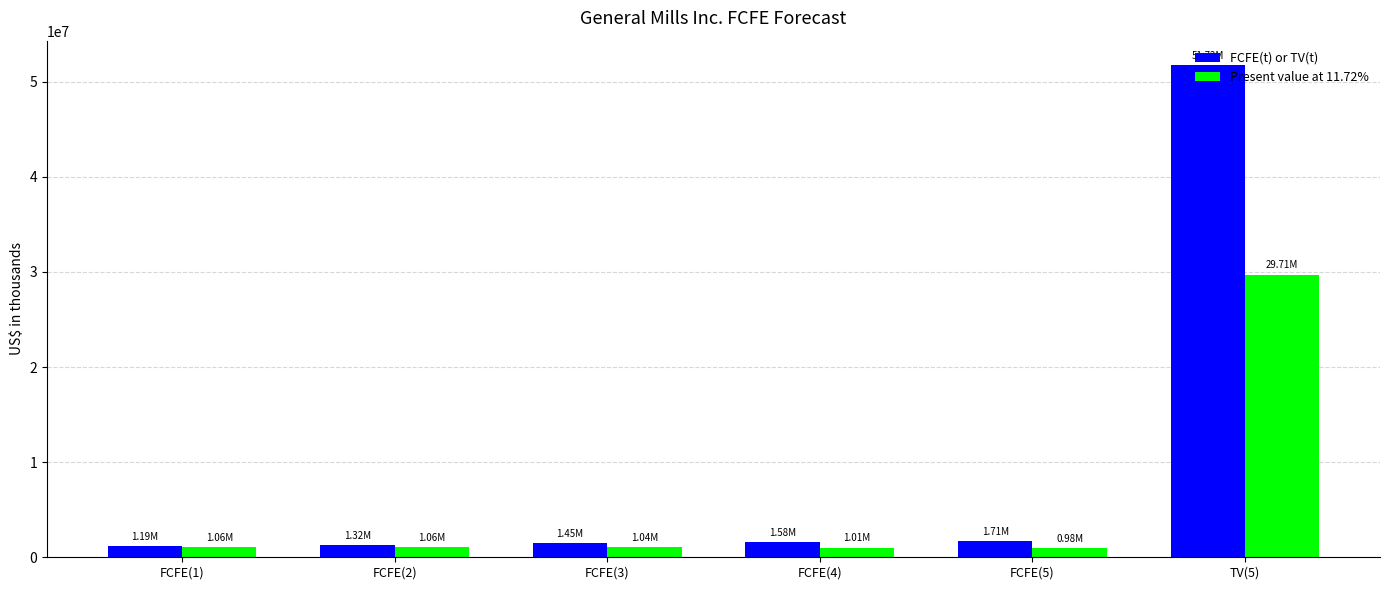

Which series has the largest total across all categories?

FCFE(t) or TV(t)